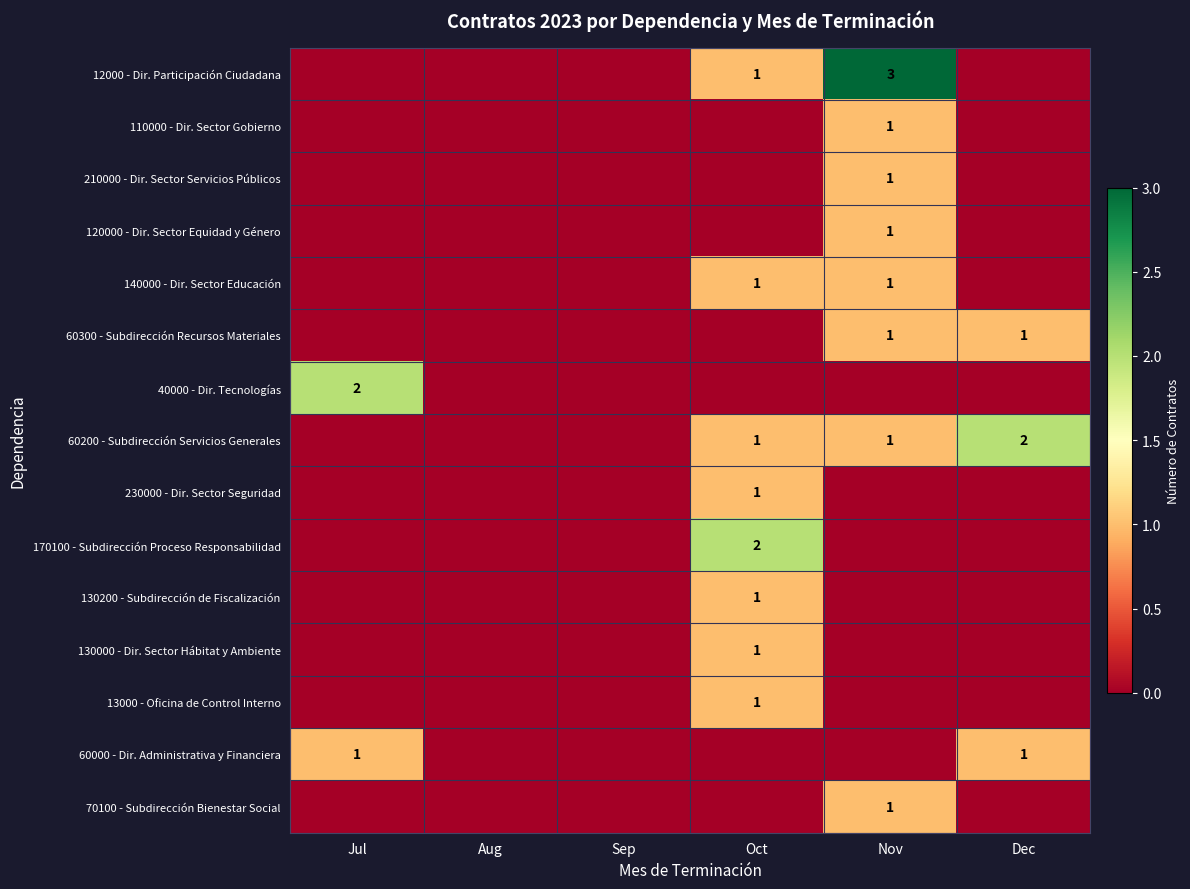

Count the number of categories in the chart.

6